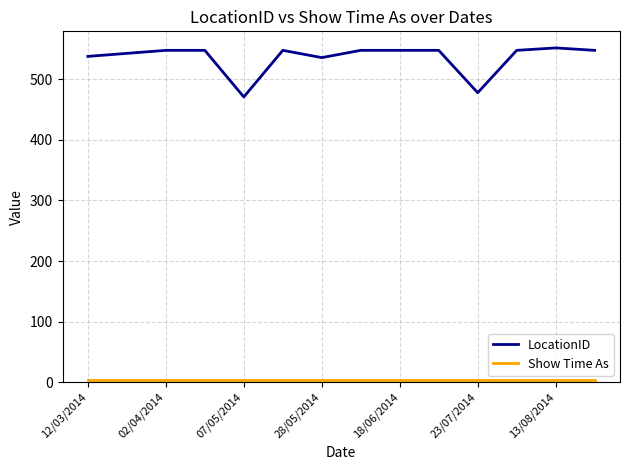

Which series has the largest total across all categories?

LocationID